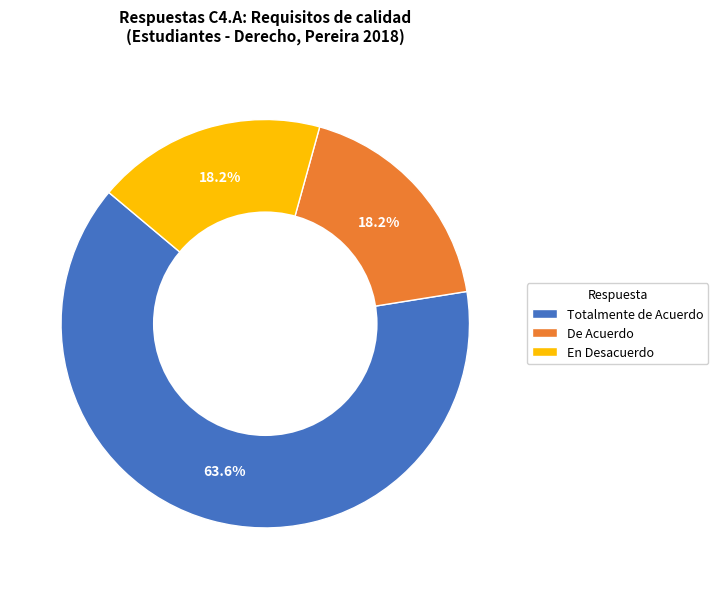

Does any single category account for the majority?

Yes